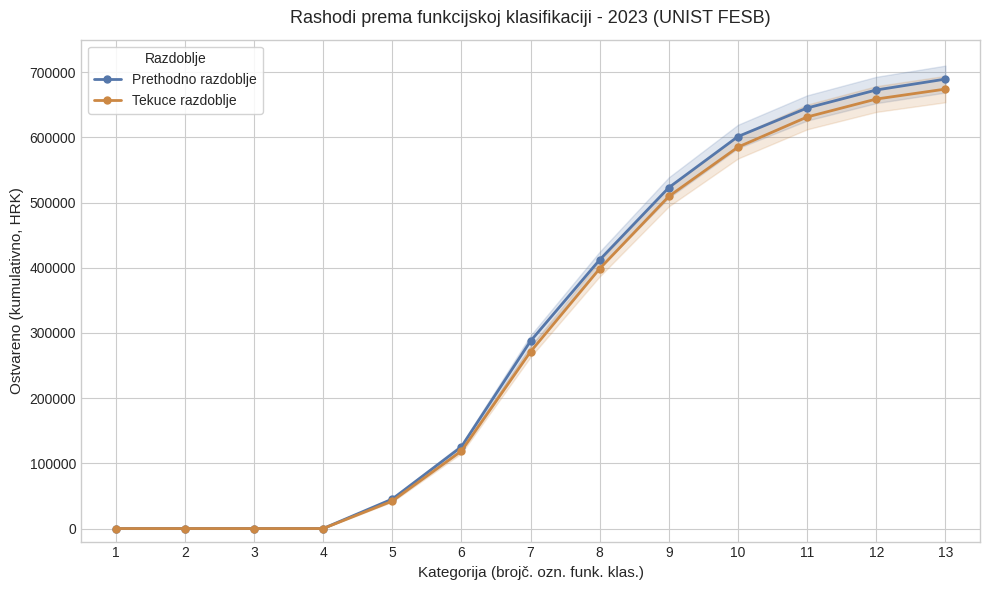

The Prethodno razdoblje series shows 0 at 4. True or false?

True